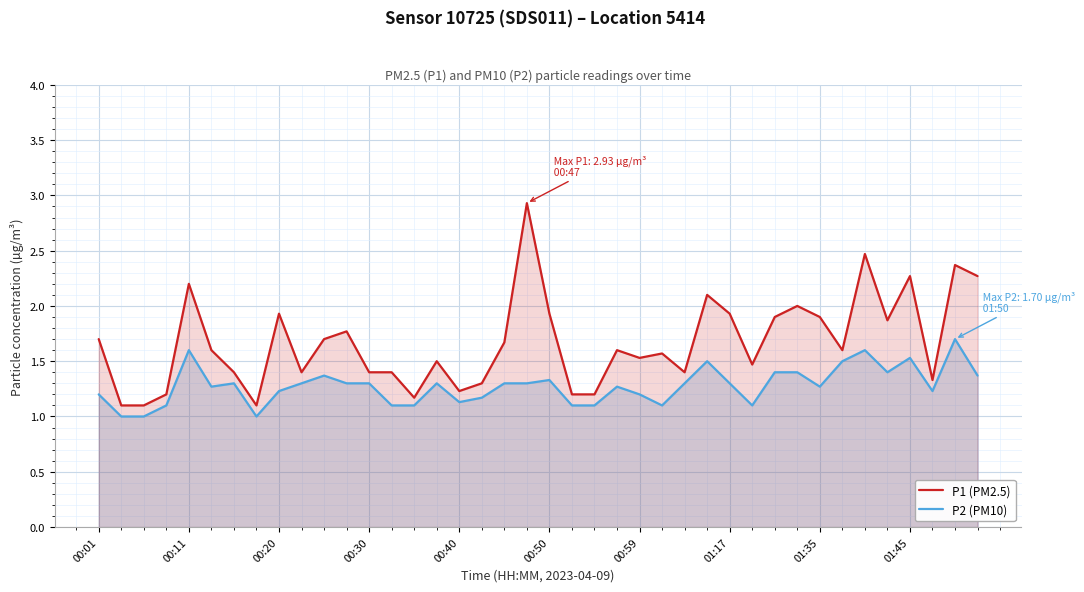

Is the value of P2 (PM10) at 11 greater than the value of P1 (PM2.5) at 18?

No